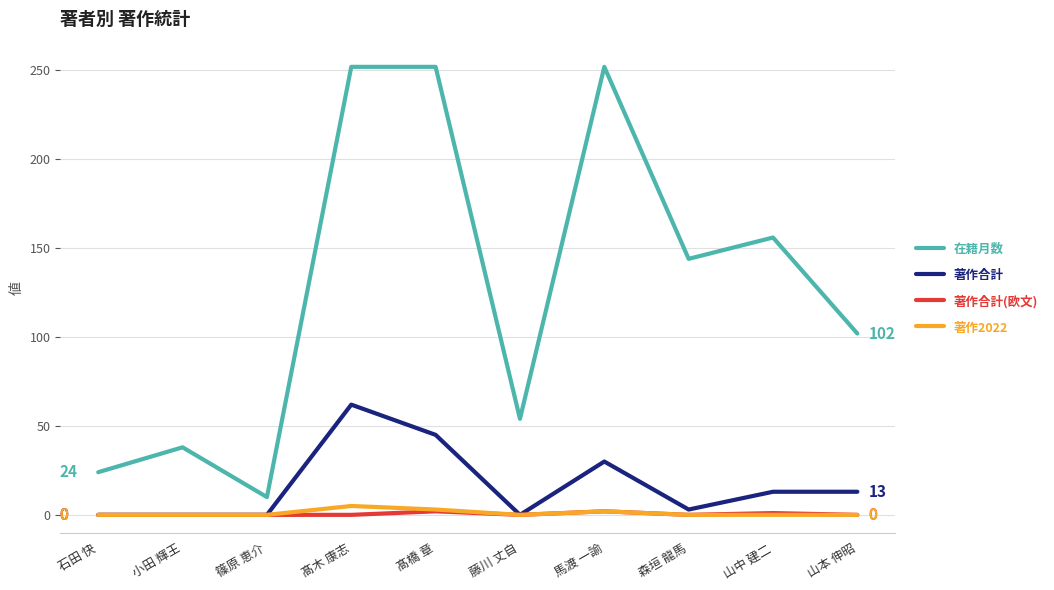

True or false: 在籍月数 and 著作2022 cross at least once.

False